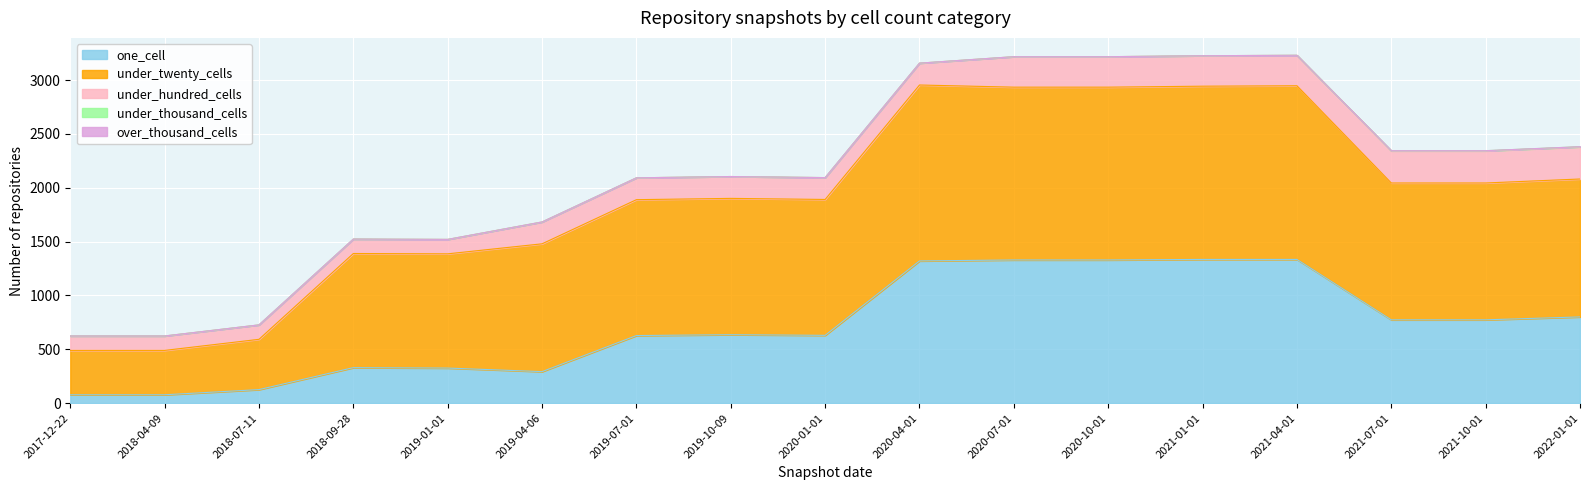

True or false: over_thousand_cells and under_hundred_cells cross at least once.

False